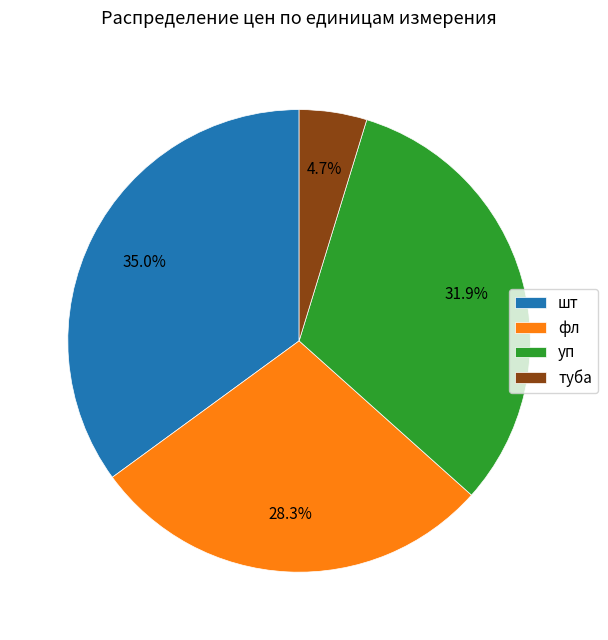

Is the sum of шт and фл greater than half?

Yes